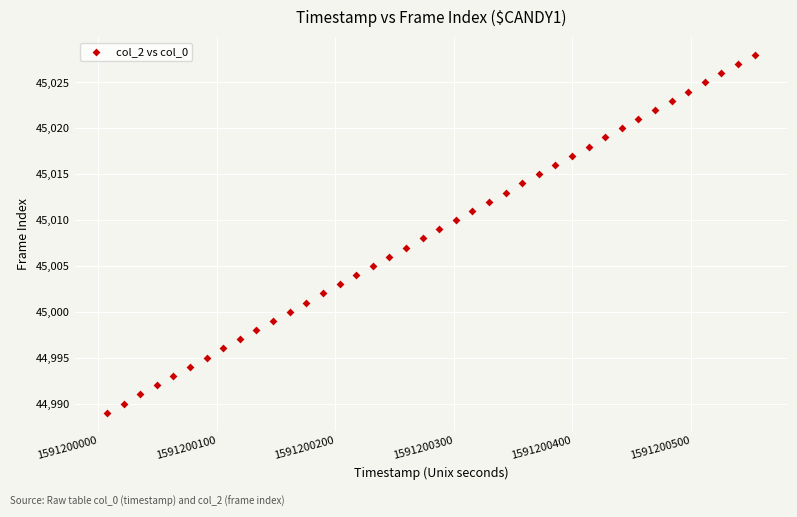

What is the range of Y values (max minus min)?

39